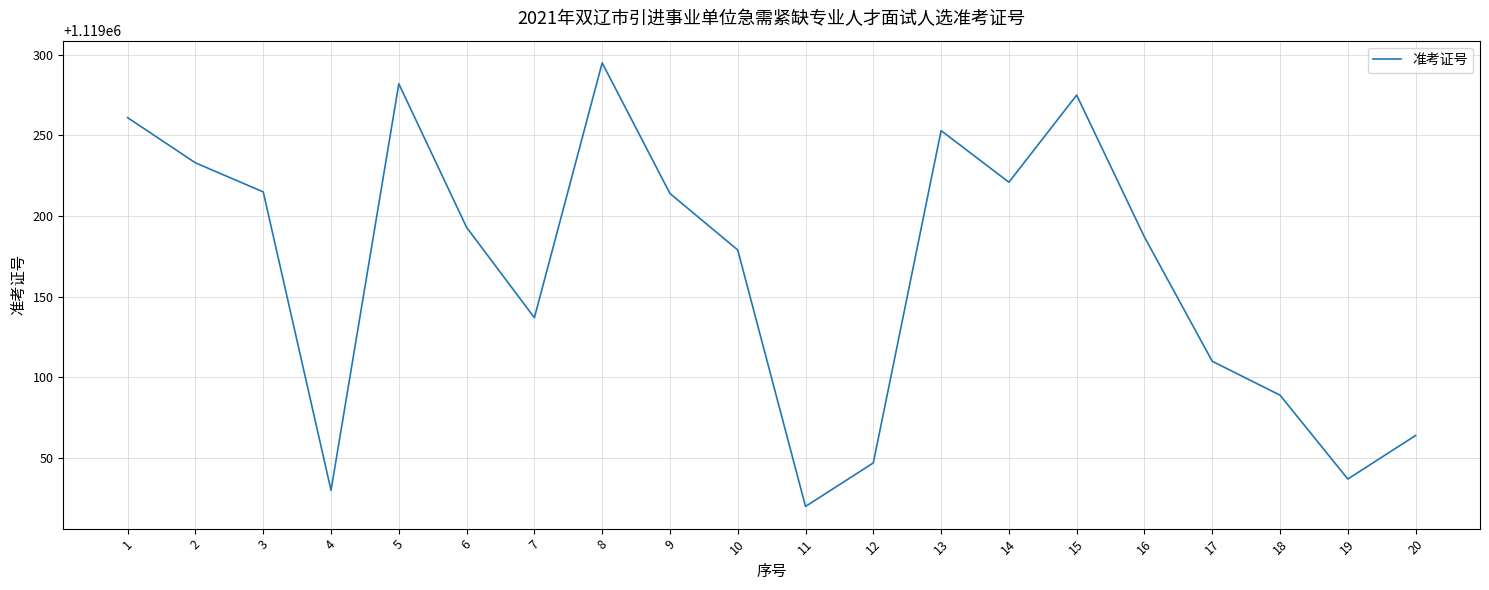

Is it true that the value at 11 is 1119020?

True